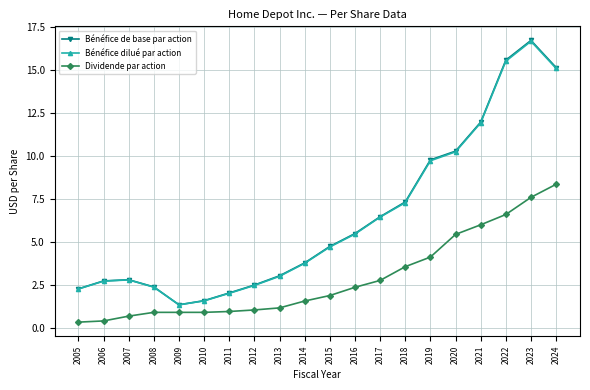

Which series has the largest range (max minus min)?

Bénéfice de base par action